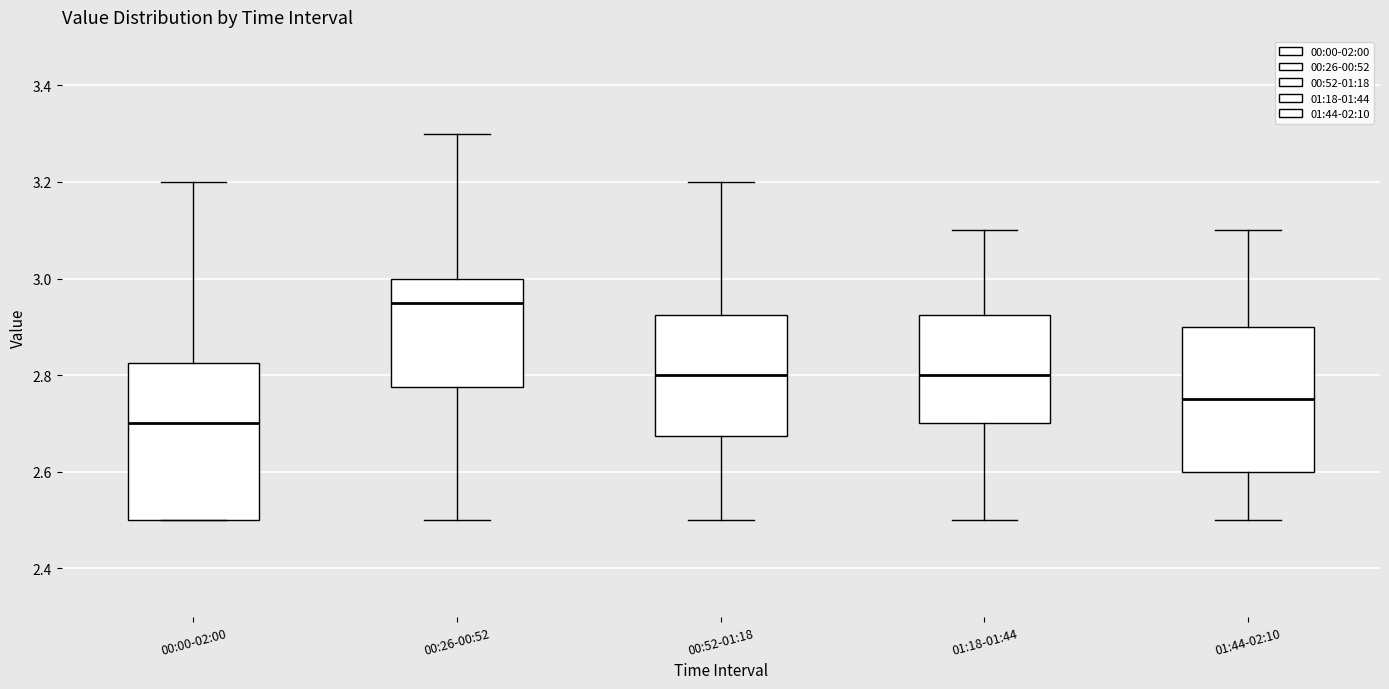

Which box is the tallest, from its lower edge to its upper edge?

00:00-02:00